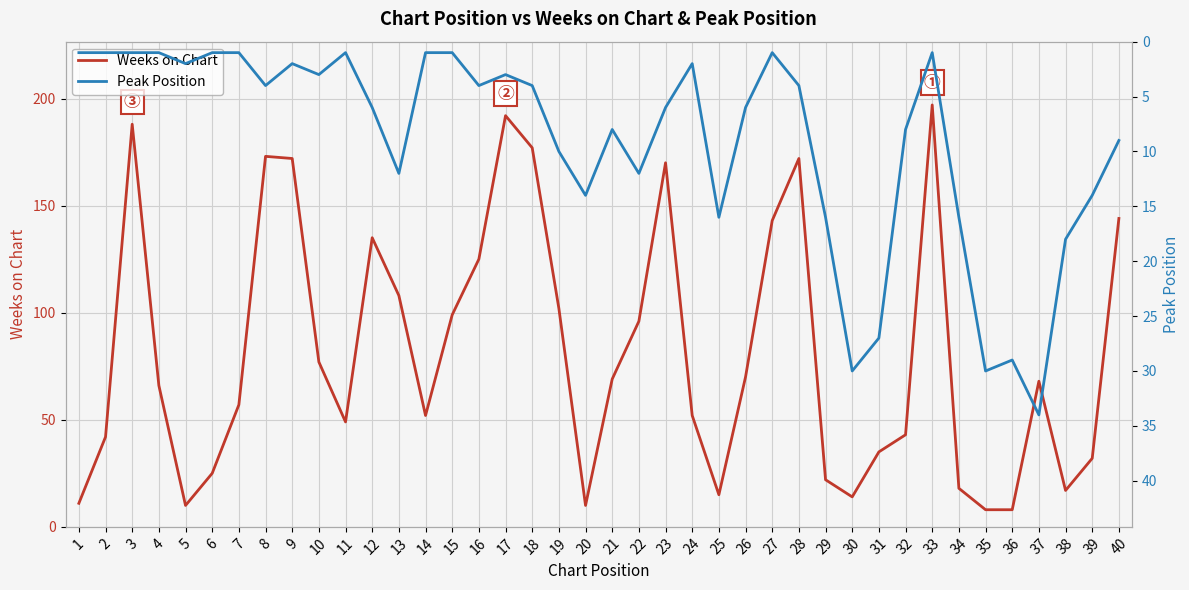

How many interior local peaks does the Peak Position series have?

11